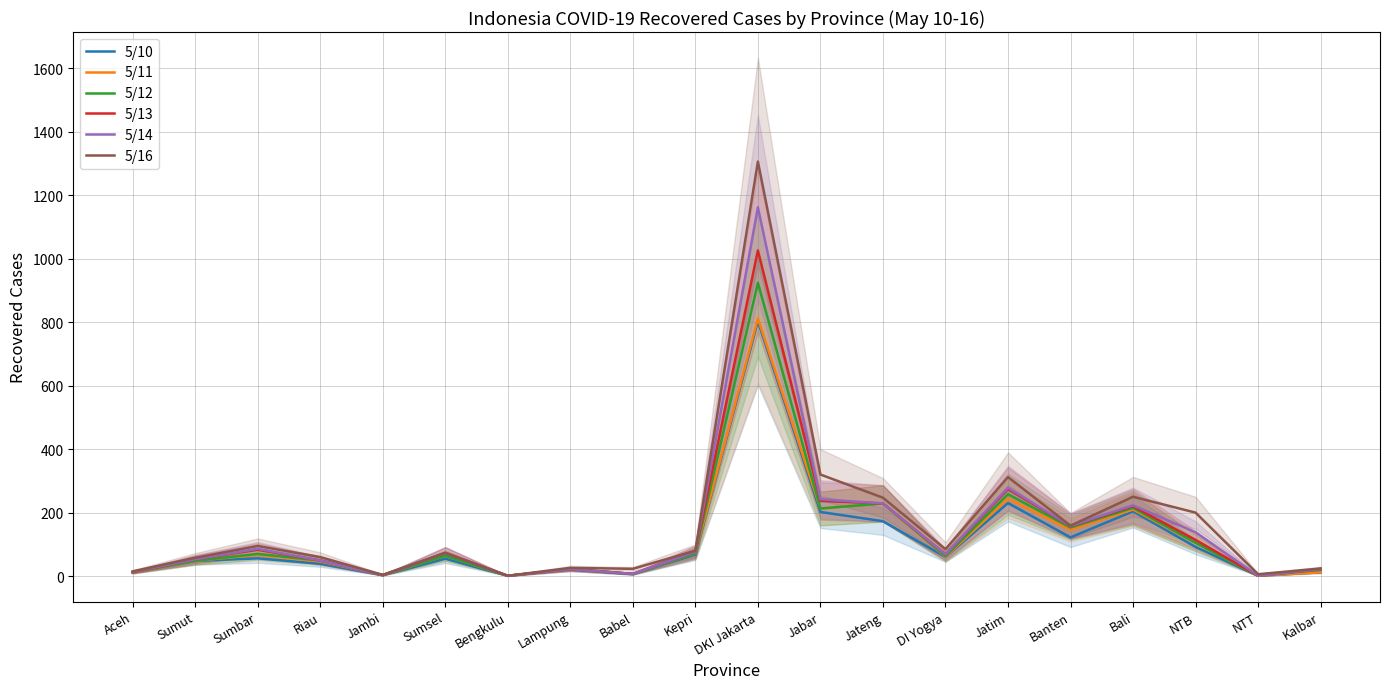

Reading right to left, transcribe all the data shown in this chart.

5/10: 12	1	92	204	122	230	60	173	202	803	68	6	21	1	55	3	39	56	48	11
5/11: 12	1	105	210	146	244	61	229	213	812	72	7	22	1	64	3	46	67	48	11
5/12: 20	1	105	215	153	258	63	229	213	924	72	7	22	1	64	3	49	70	48	12
5/13: 22	1	114	220	157	274	68	229	237	1026	77	7	22	1	73	3	49	83	53	12
5/14: 22	1	138	223	158	278	68	229	242	1162	77	7	22	1	73	3	49	86	53	13
5/16: 24	6	200	250	159	312	85	247	320	1306	80	23	26	1	73	4	60	95	58	15